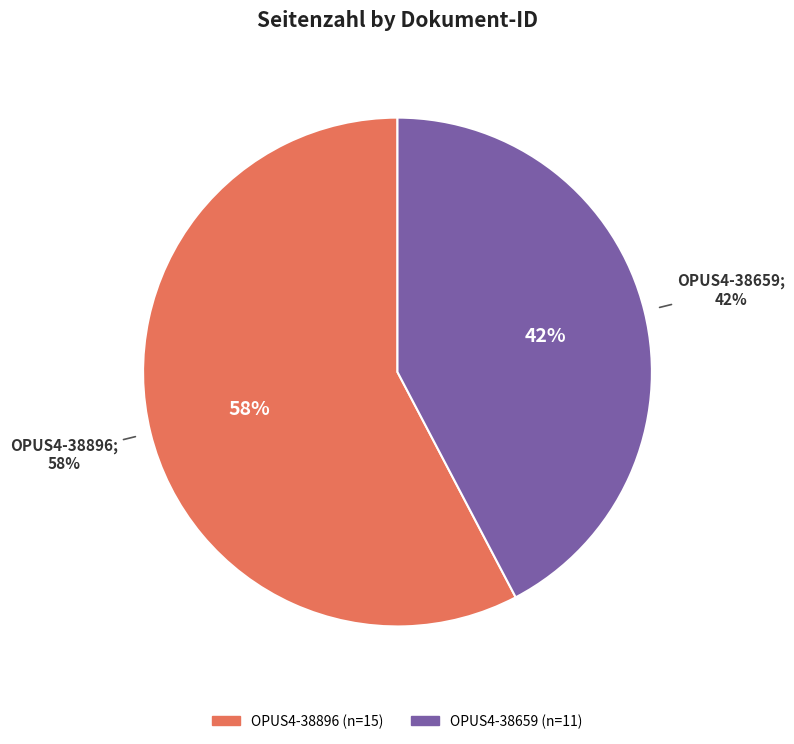

Approximately how many times larger is the value at OPUS4-38659 compared to OPUS4-38896?

0.7